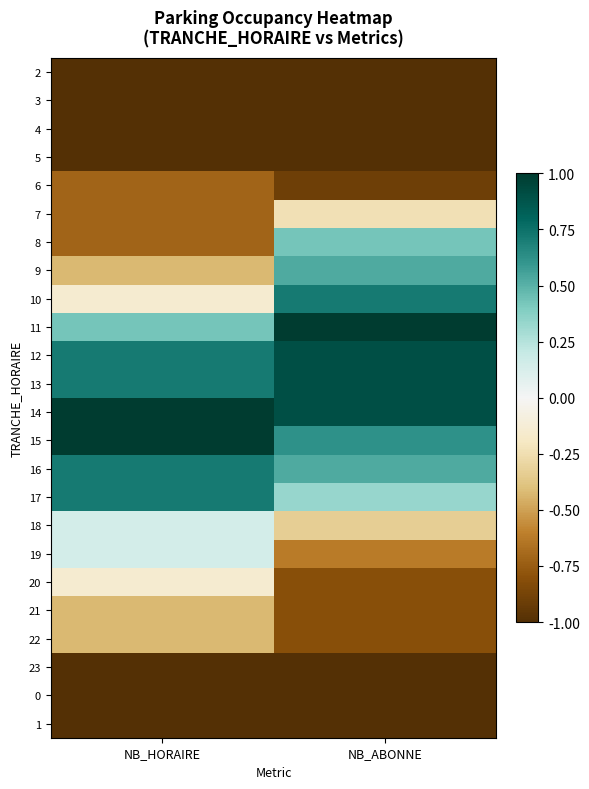

List the series in order of their peak value, lowest first.

2, 3, 4, 5, 23, 0, 1, 6, 21, 22, 7, 20, 18, 19, 8, 9, 10, 16, 17, 12, 13, 11, 14, 15